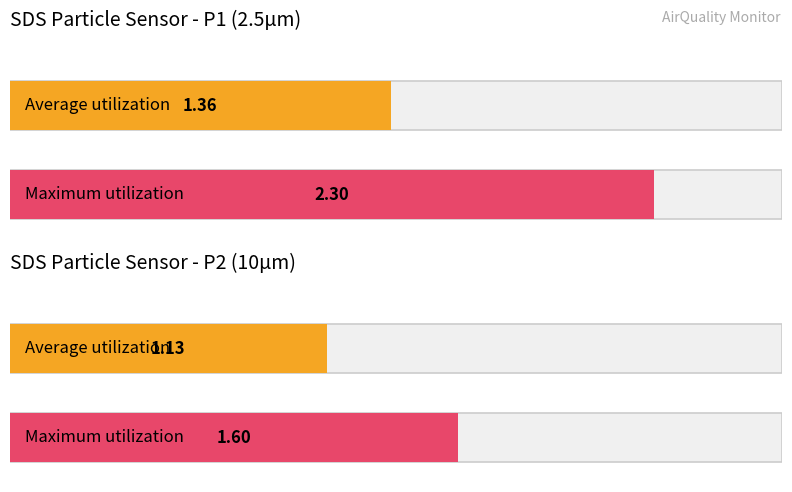

What is the maximum value shown in the chart?

2.3